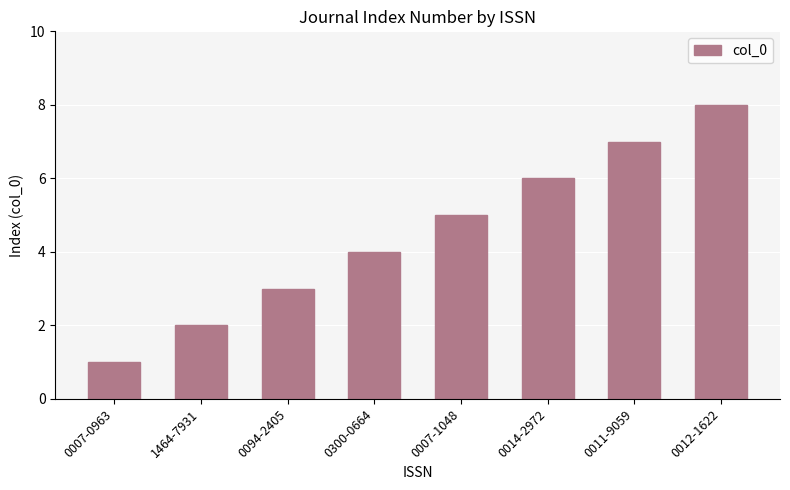

The value at 0012-1622 is 12. True or false?

False